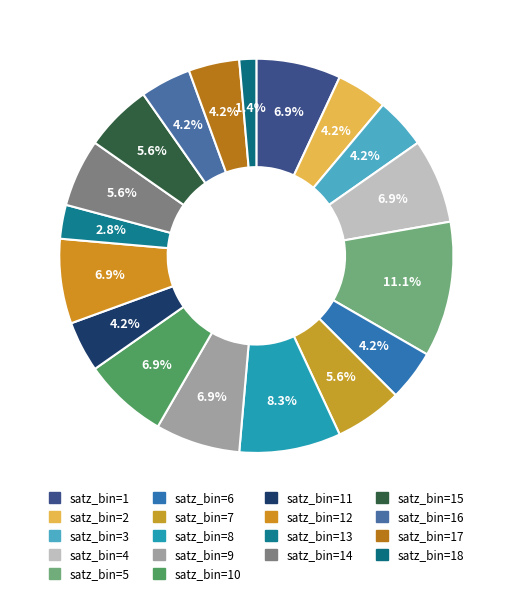

Count the number of slices in the pie.

18